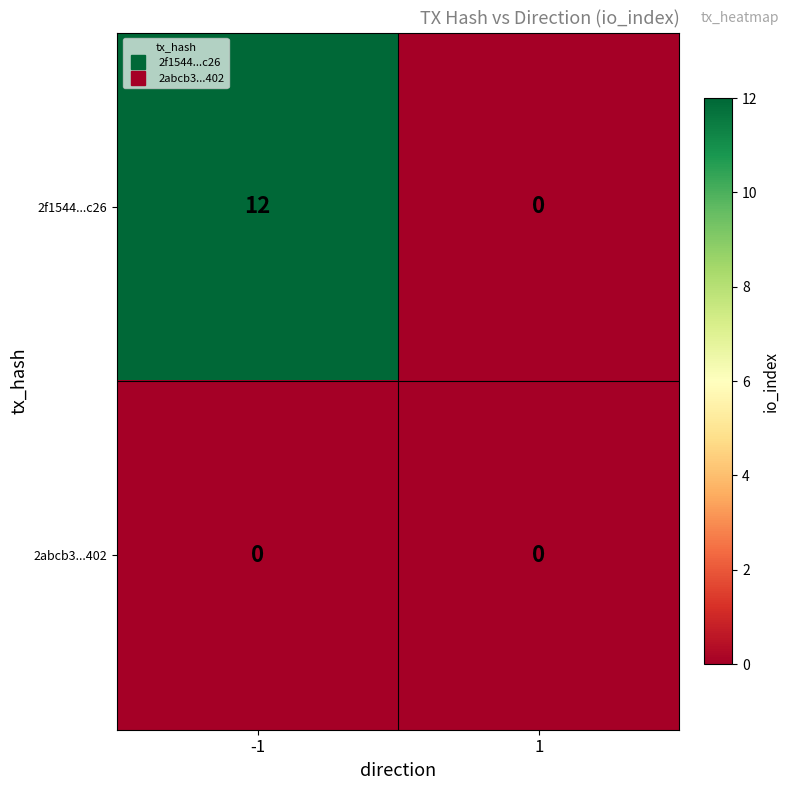

What is the difference between the maximum and minimum values in the 2f1544...c26 series?

12